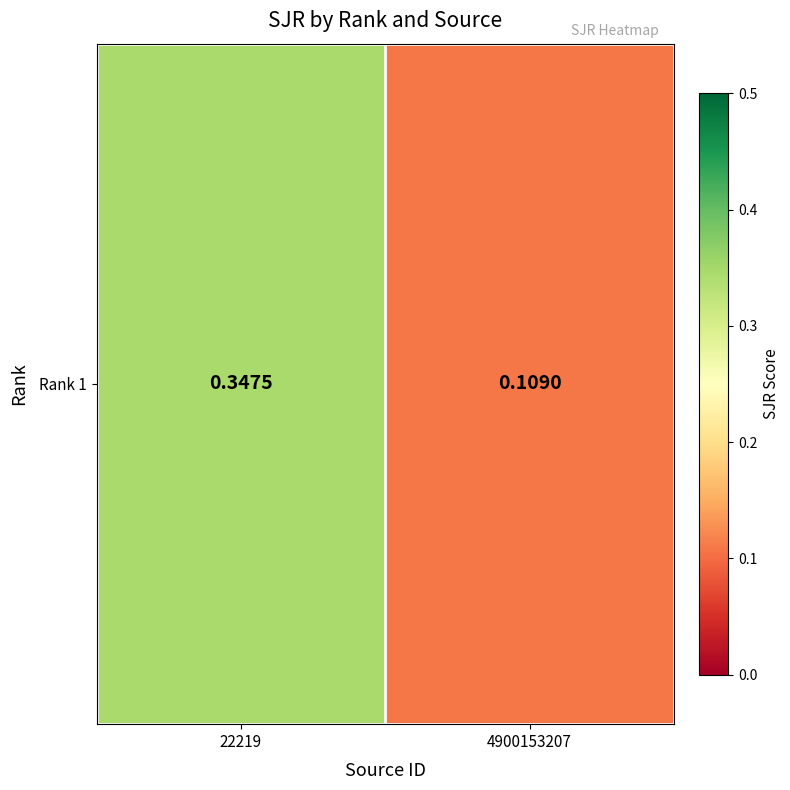

True or false: the data shows 0.1 at 4900153207.

False